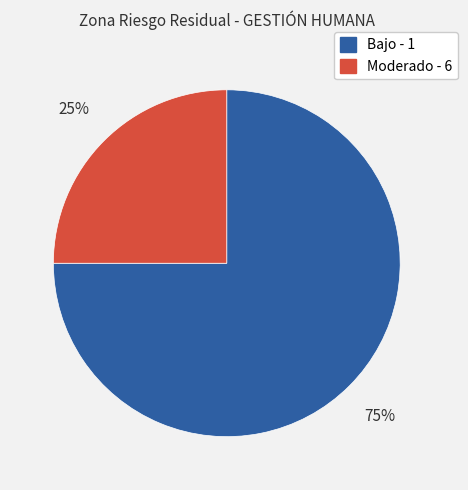

To the nearest percent, what is the average slice percentage?

50%